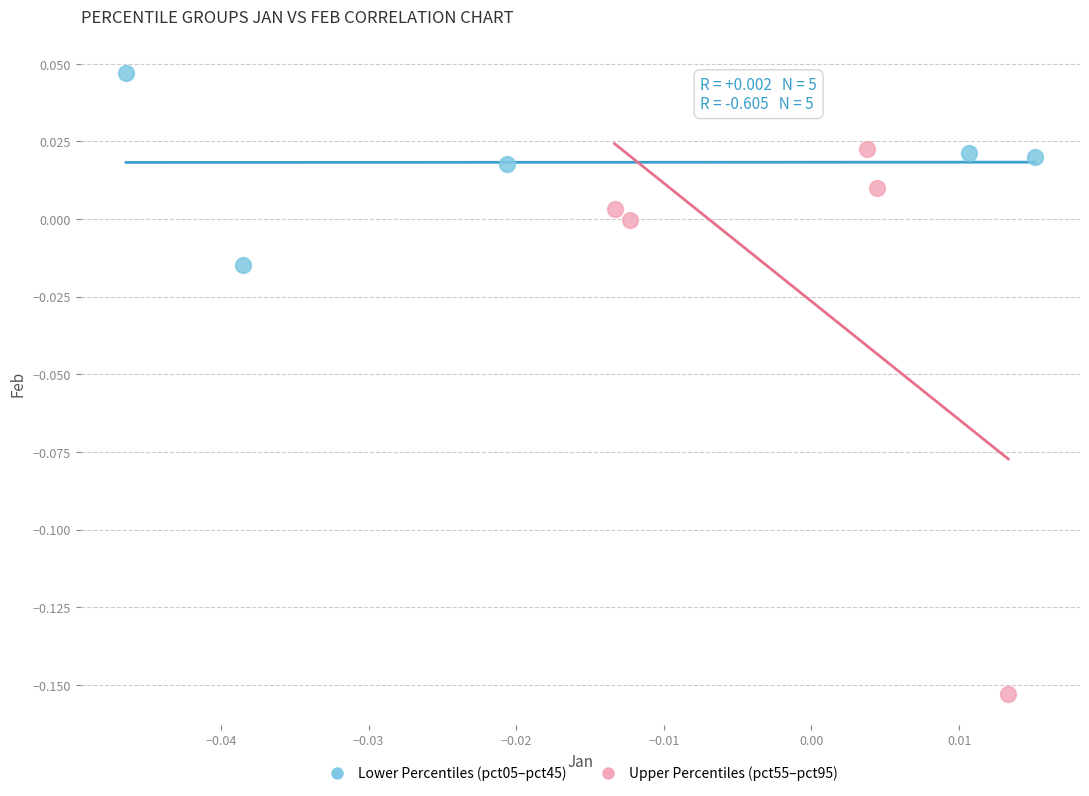

Which series contains the highest Y value?

Lower Percentiles (pct05–pct45)